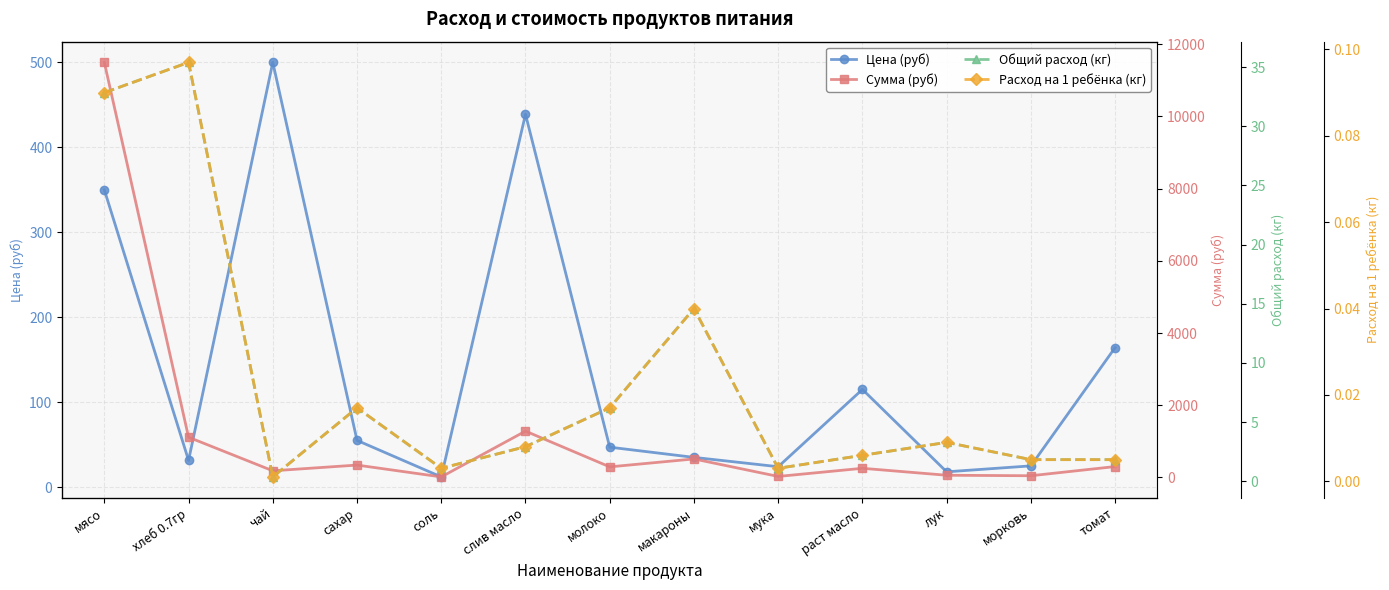

What is the difference between the Расход на 1 ребёнка (кг) values at томат and мясо?

0.1